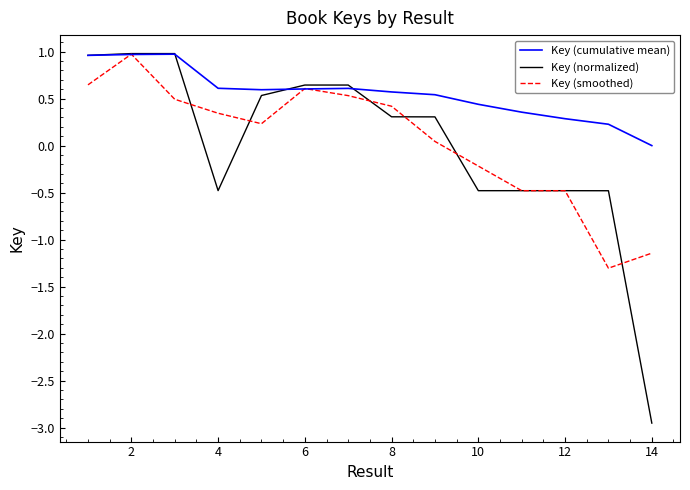

What is the maximum value shown in the chart?

1.0